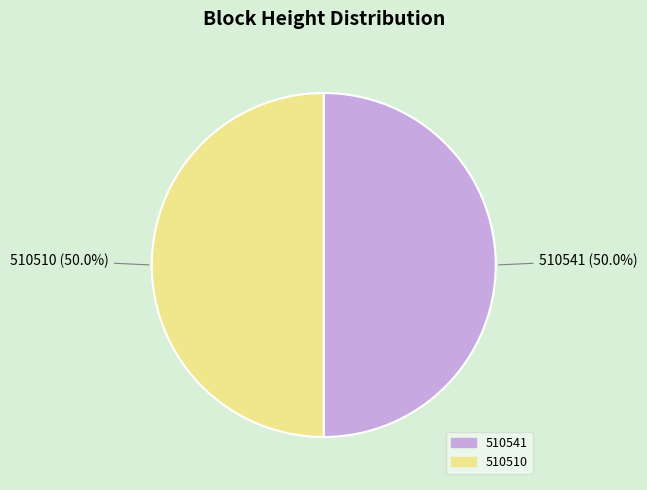

What is the ratio of the value at 510510 to the value at 510541?

1.0